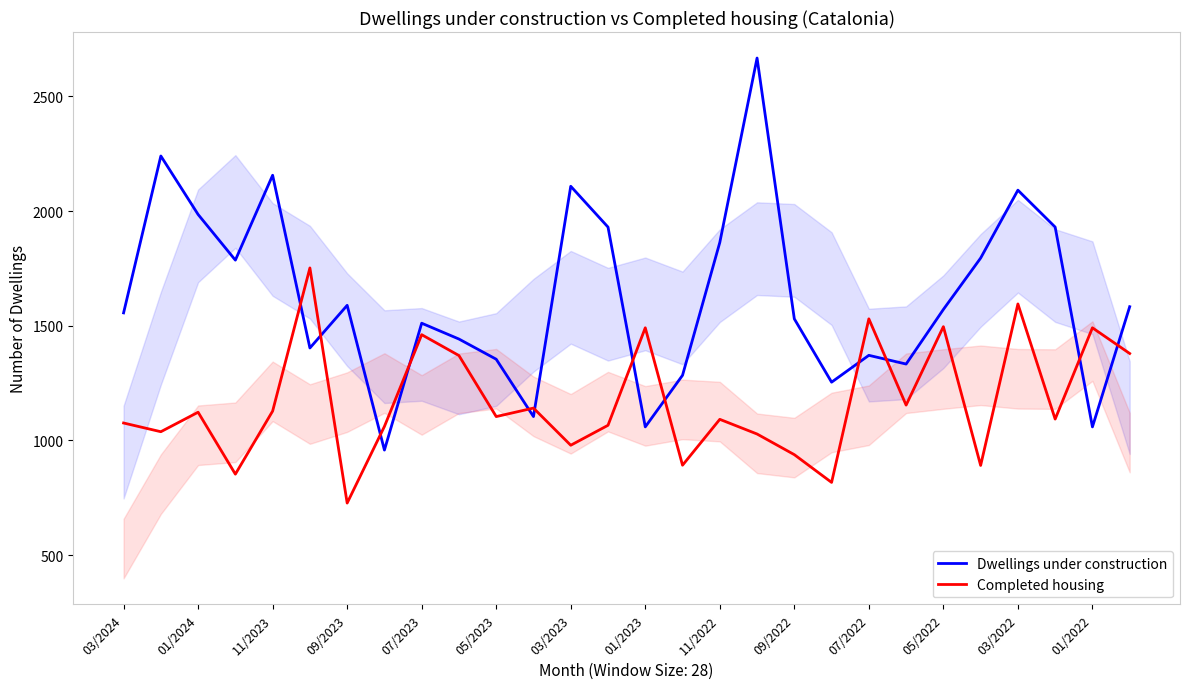

At which label does Dwellings under construction first exceed 1571?

01/2024